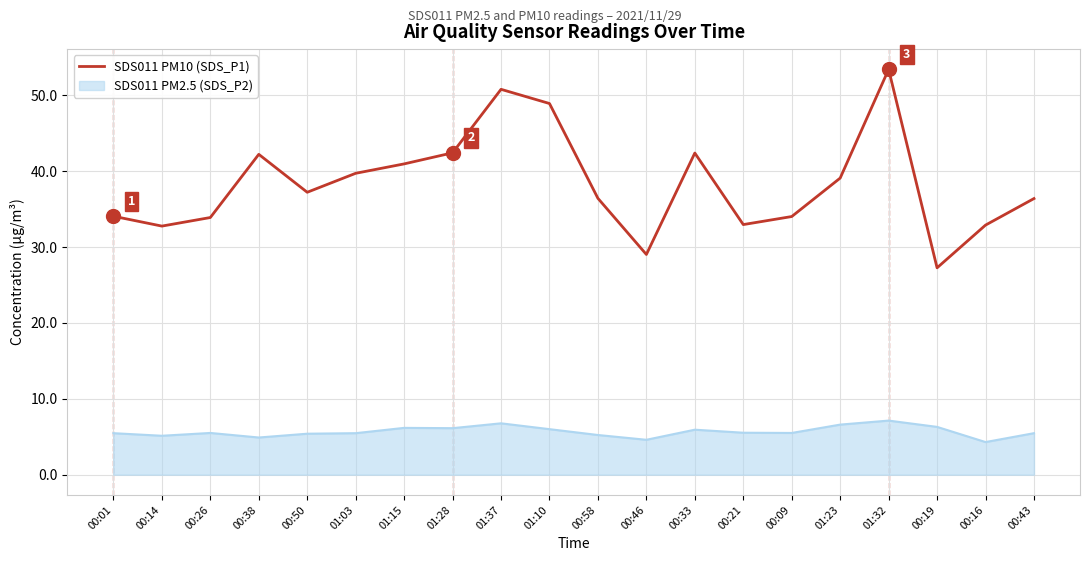

What is the difference between the SDS011 PM10 (SDS_P1) values at 00:46 and 01:32?

24.4